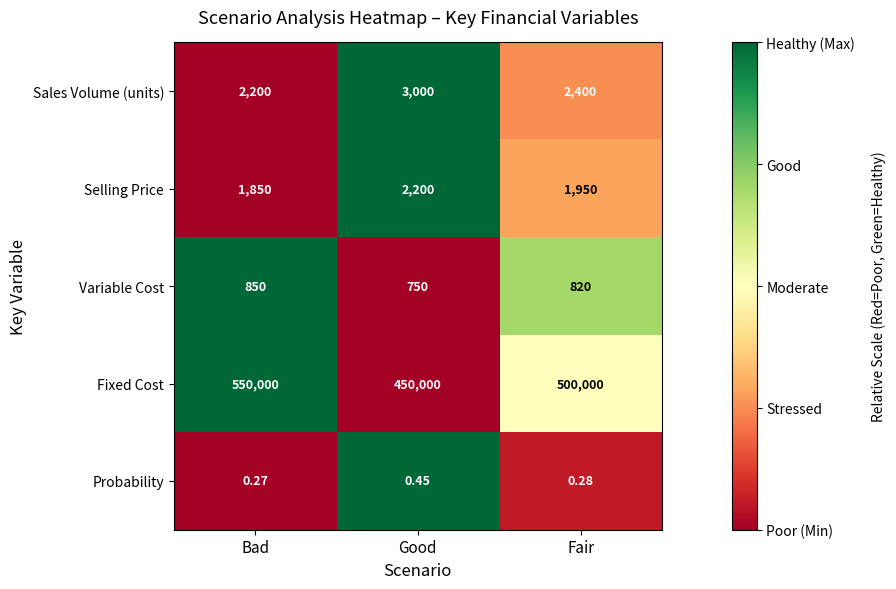

How many series are shown in this chart?

5